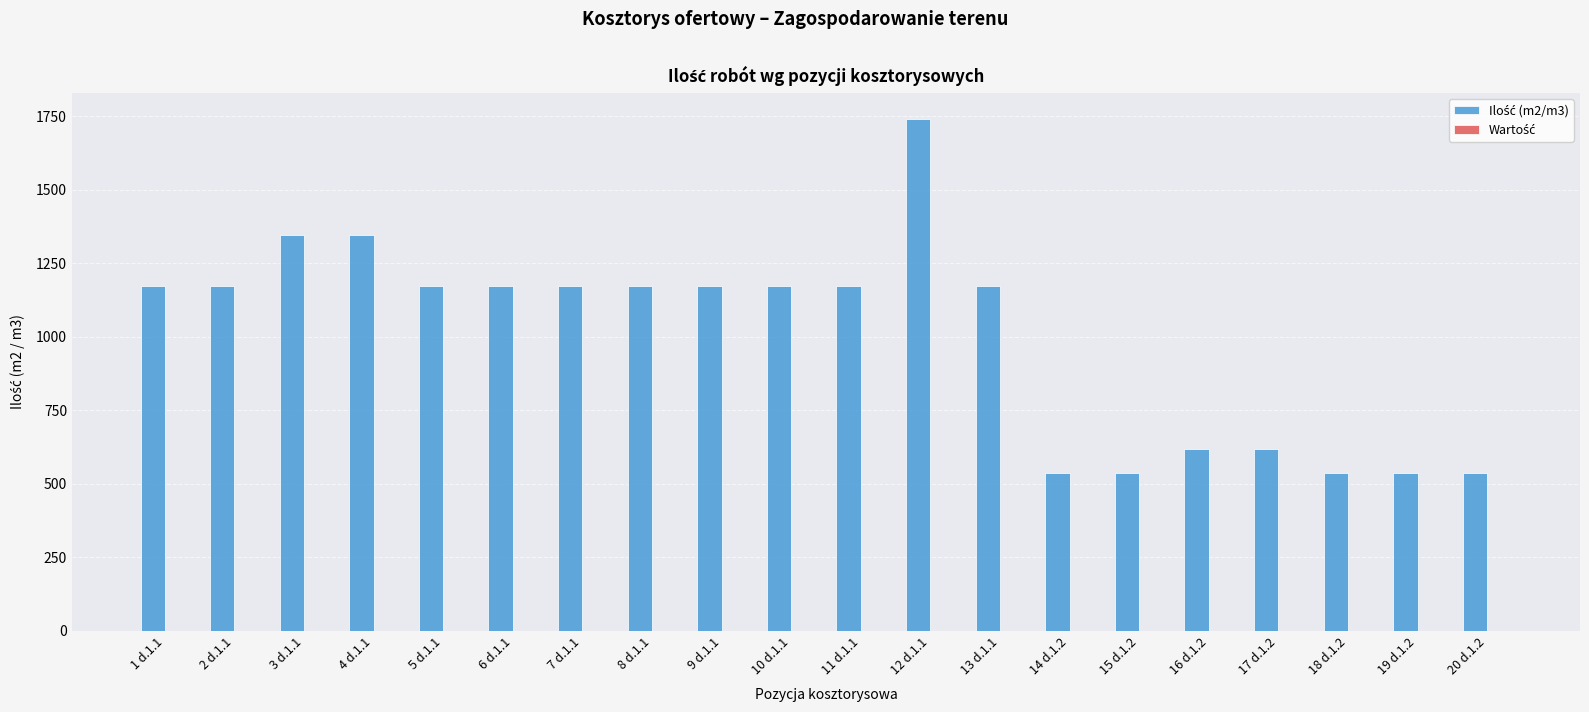

What is the label of the 8th bar from the left?

8 d.1.1